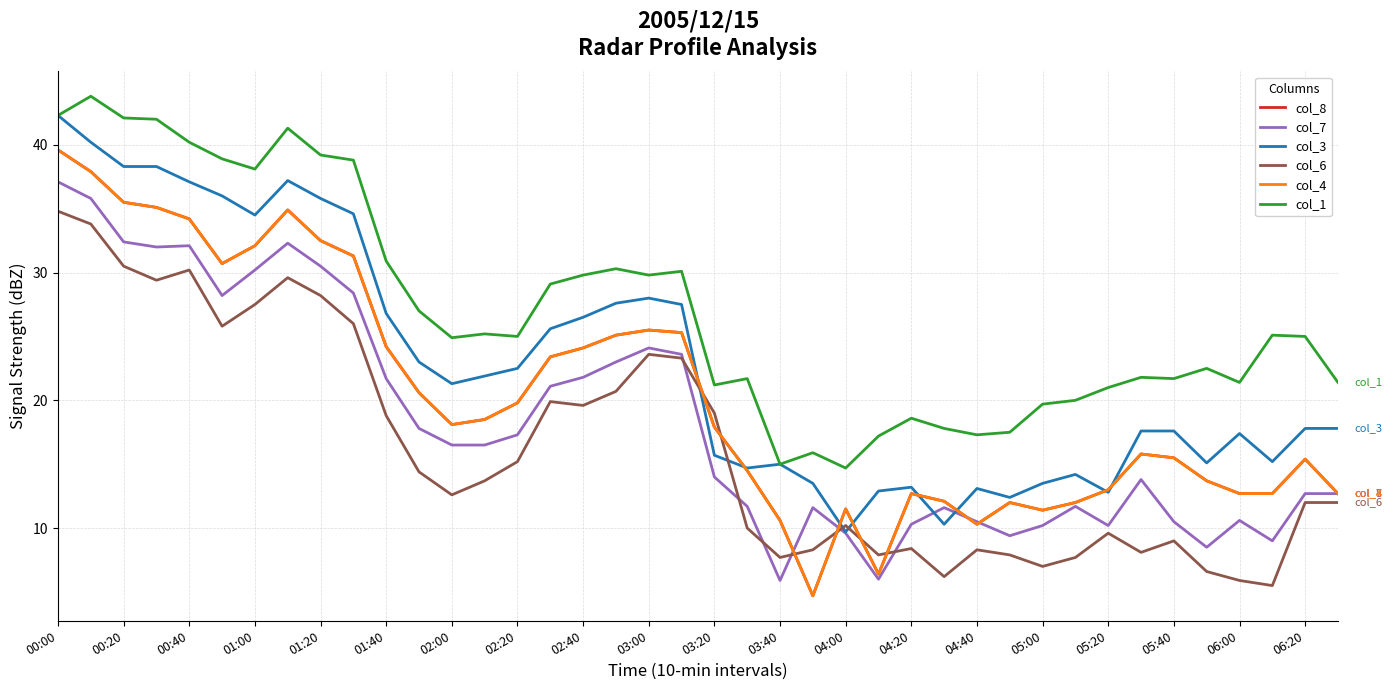

Does the chart display data point markers on the line(s)?

No